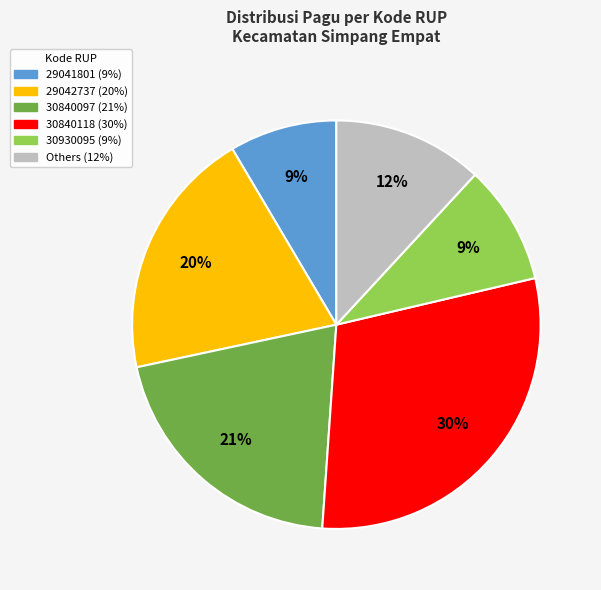

To the nearest percent, what is the average slice percentage?

17%